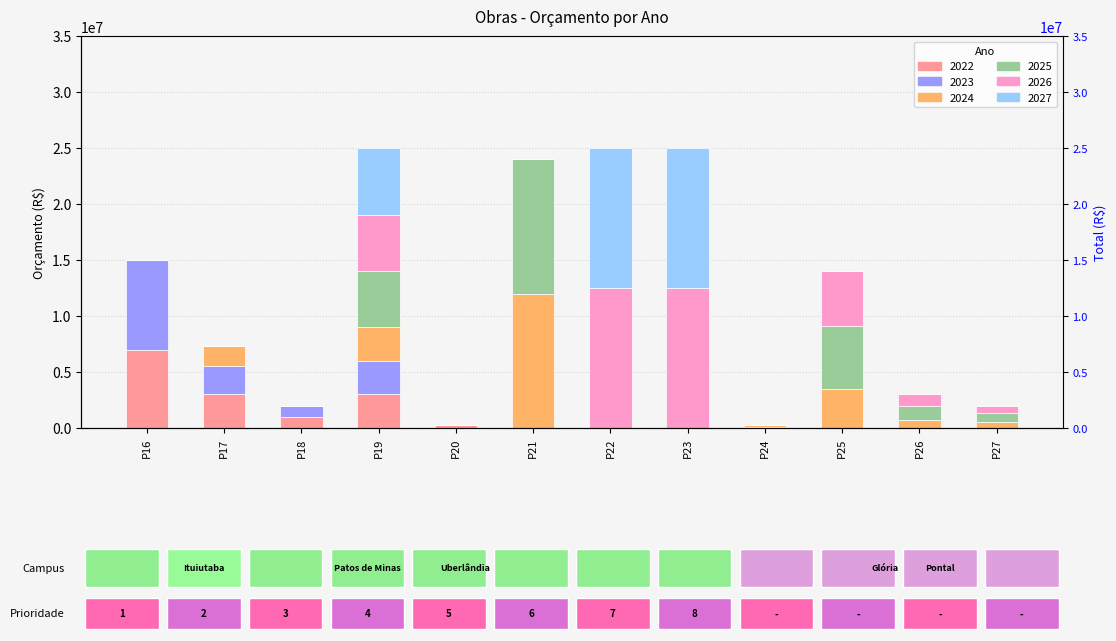

What is the difference between the maximum and second lowest values in the 2022 series?

7000000